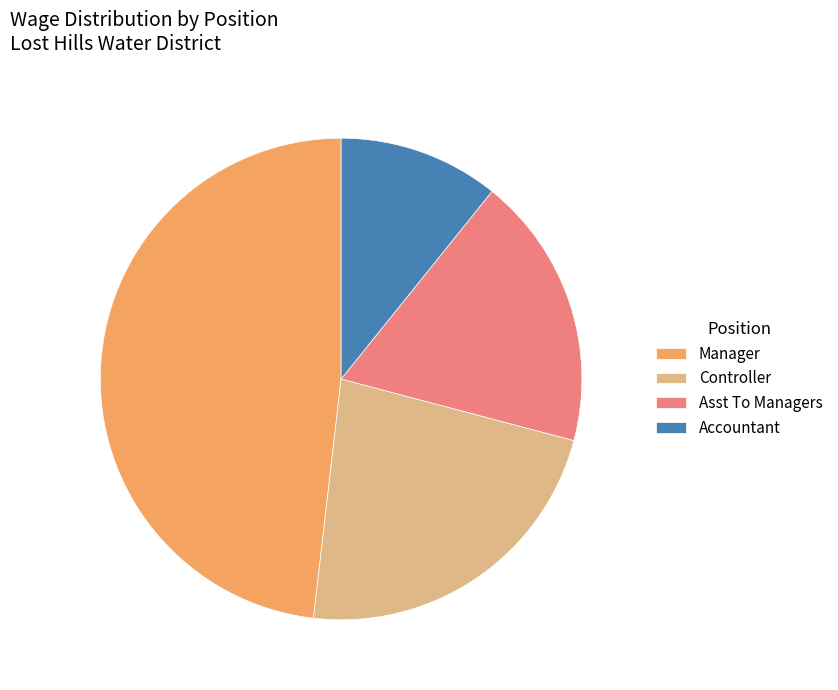

Between Asst To Managers and Manager, which is larger?

Manager